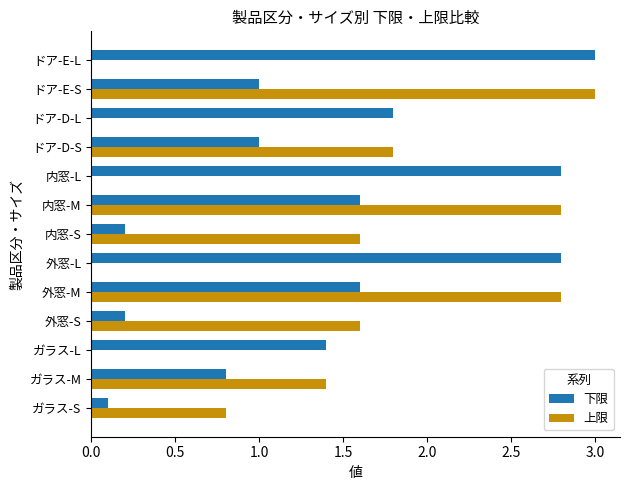

What is the difference between the second highest and minimum values in the 下限 series?

2.7